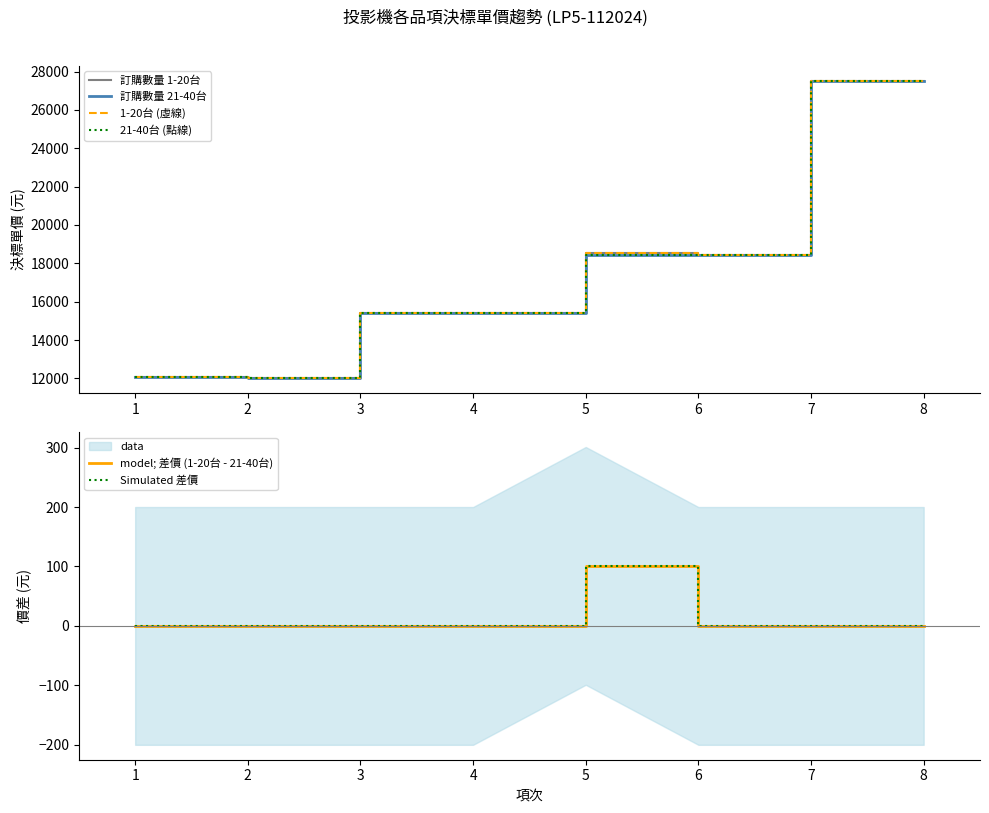

Is the value of model; 差價 (1-20台 - 21-40台) at 8 greater than the value of 21-40台 (點線) at 3?

No